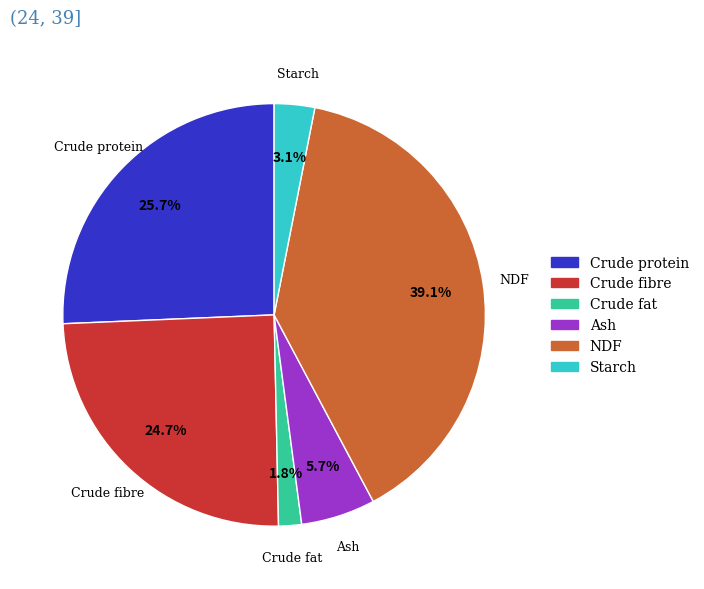

To the nearest percent, what is the average slice percentage?

17%